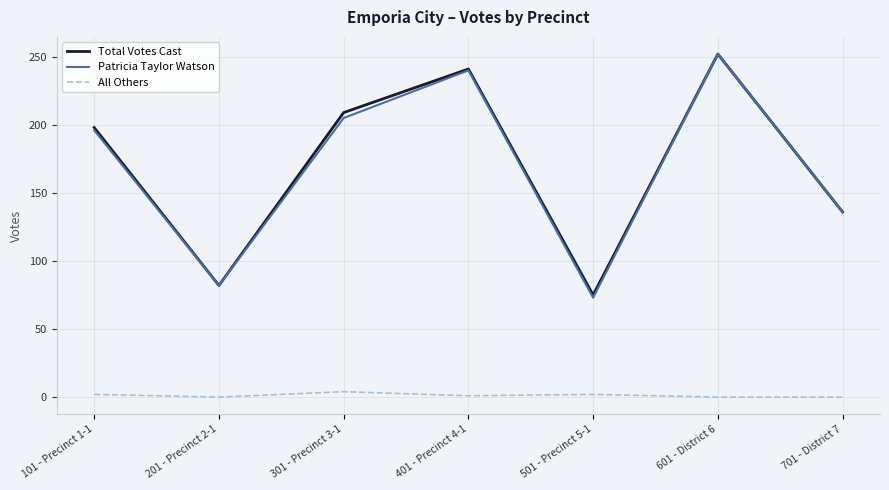

Is the value of Total Votes Cast at 601 - District 6 greater than the value of All Others at 201 - Precinct 2-1?

Yes